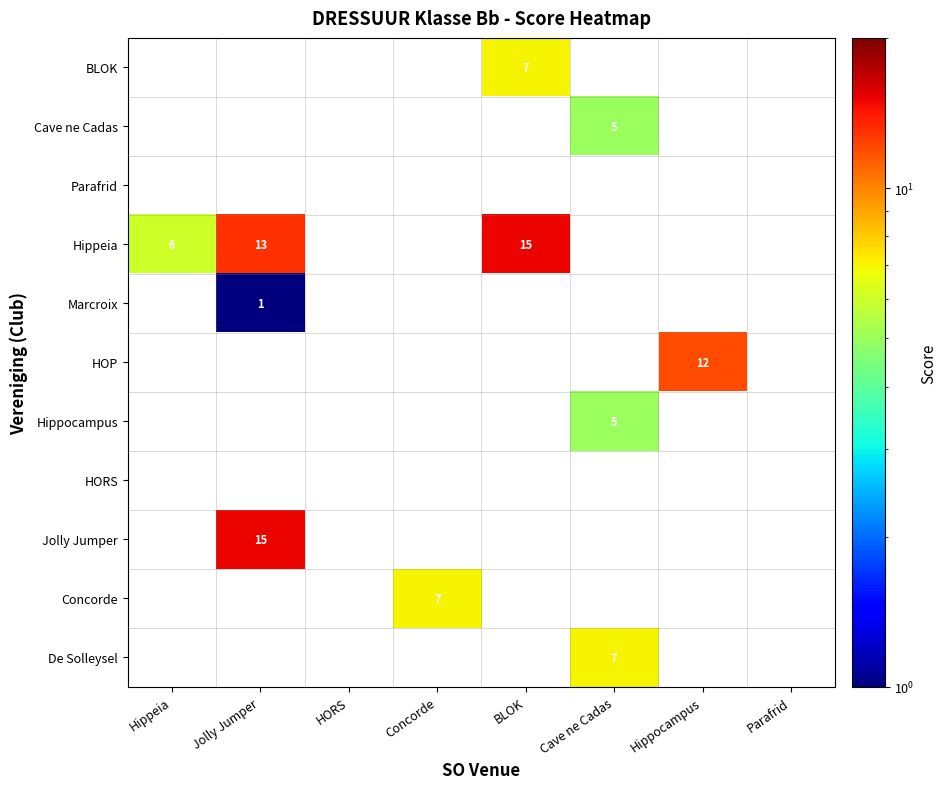

True or false: Hippocampus has a value of 5 at Cave ne Cadas.

True